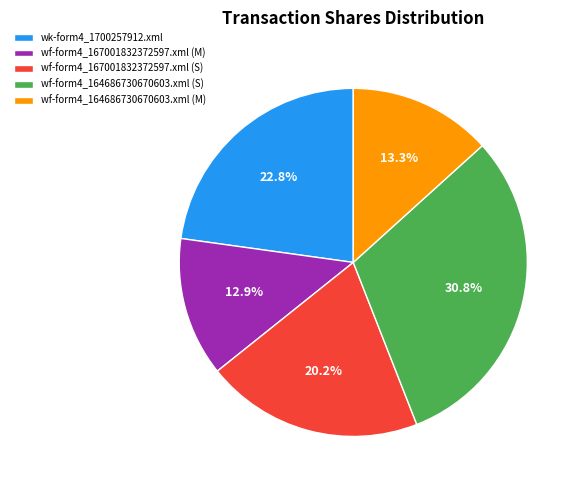

To the nearest percent, what is the difference between the wk-form4_1700257912.xml and wf-form4_167001832372597.xml (M) slice percentages?

10%